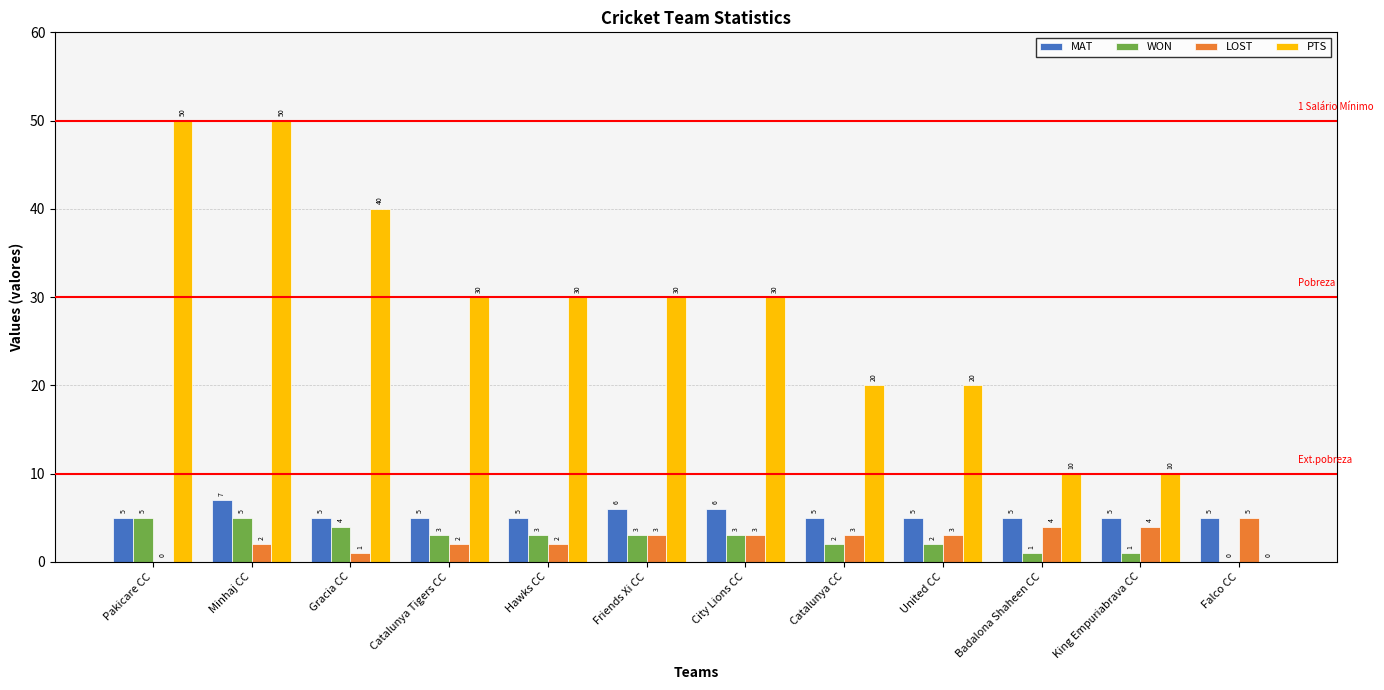

What is the sum of the MAT values at King Empuriabrava CC and Catalunya Tigers CC?

10